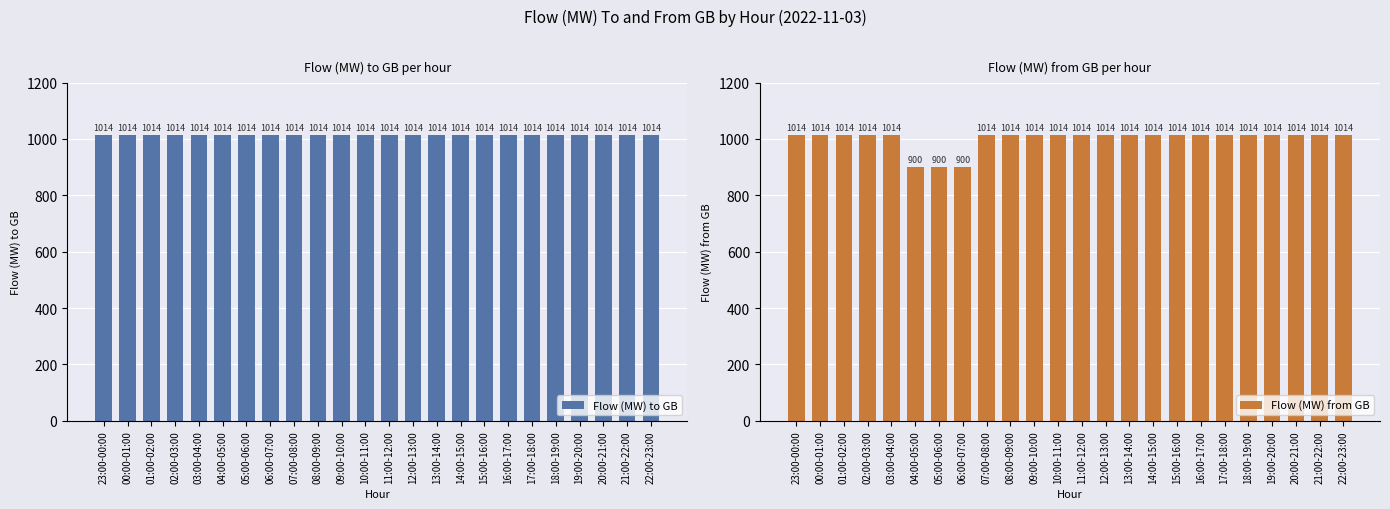

Rank the series at 02:00-03:00 from highest to lowest value.

Flow (MW) to GB, Flow (MW) from GB